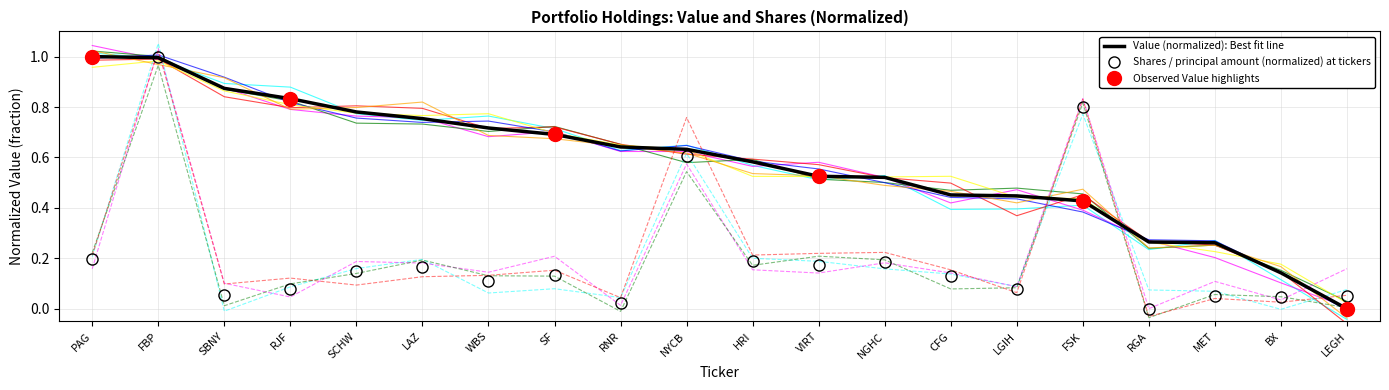

How many data points does each series have?

20